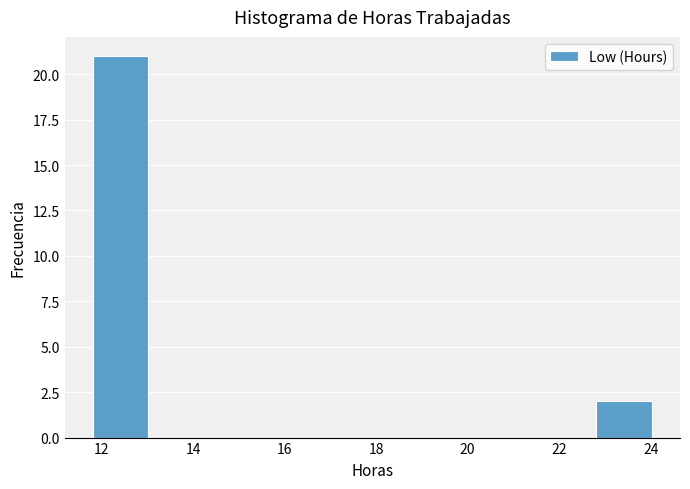

How tall is the bar that spans 22.8 to 24.0 on the x-axis? Neither the bar edges nor the heights are printed on the chart, so give them approximately, as read against the axes.

2